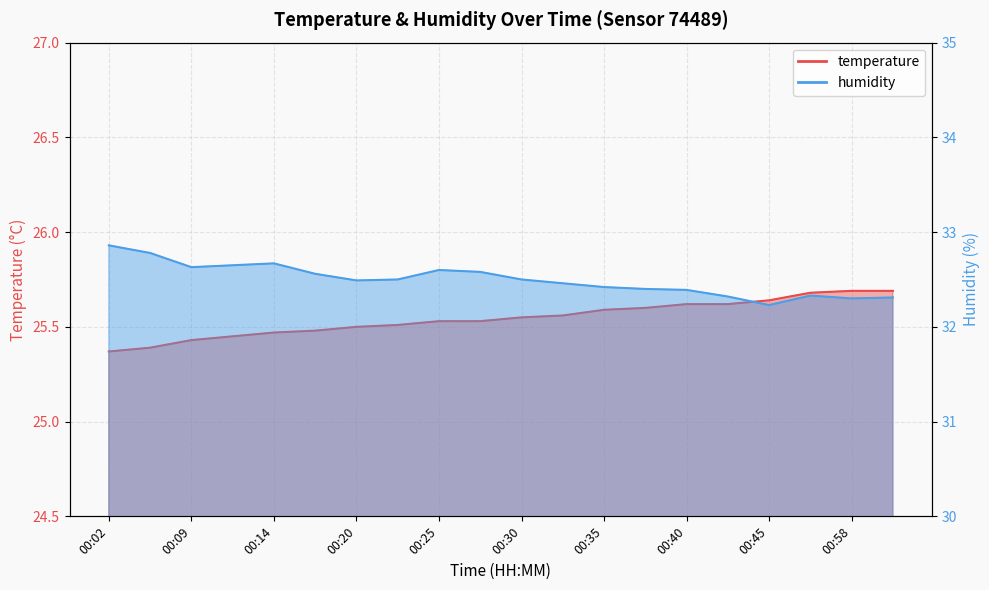

What is the spread (max minus min) of values at 00:45?

6.6